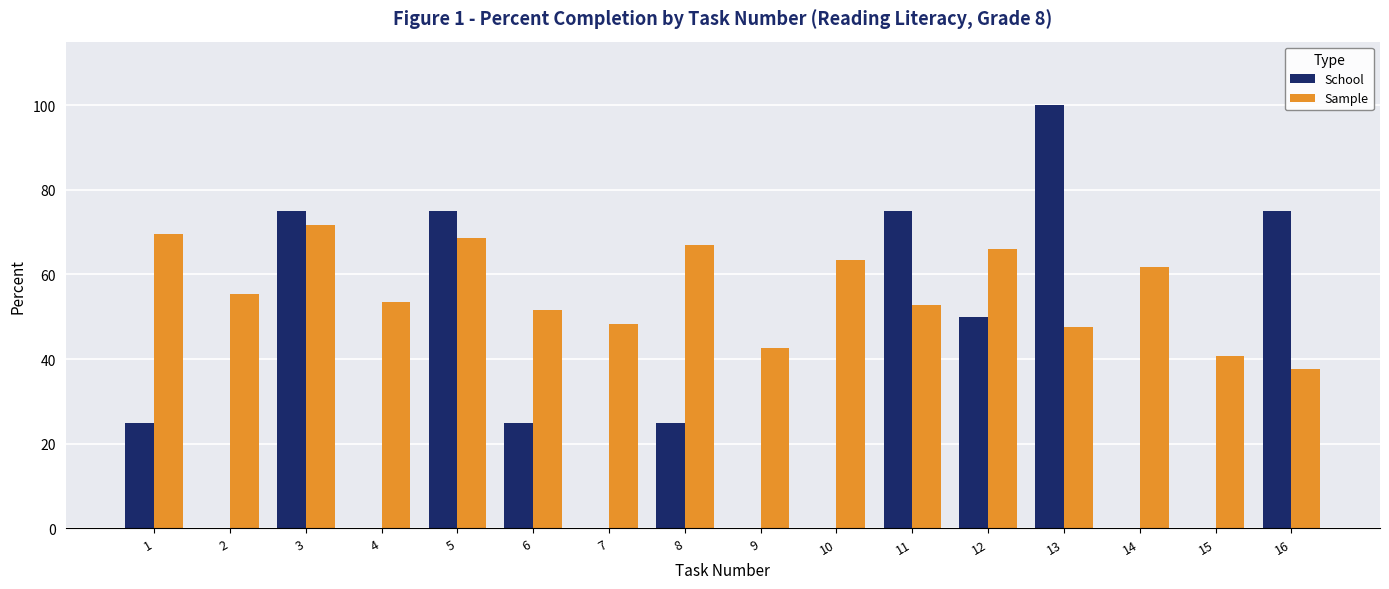

Is the value of School at 5 greater than the value of Sample at 2?

Yes